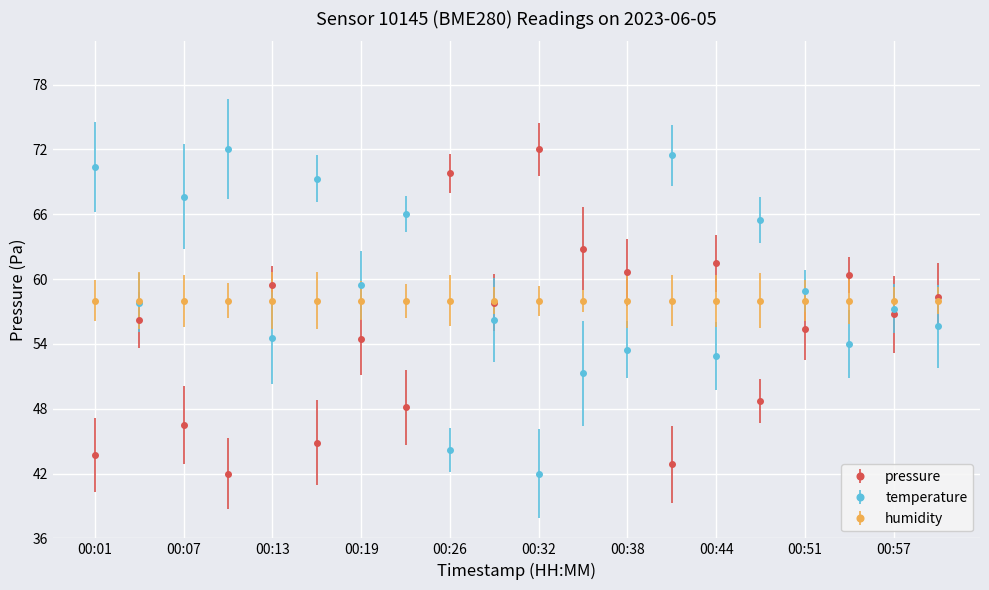

What is the highest value of the pressure series?

72.0